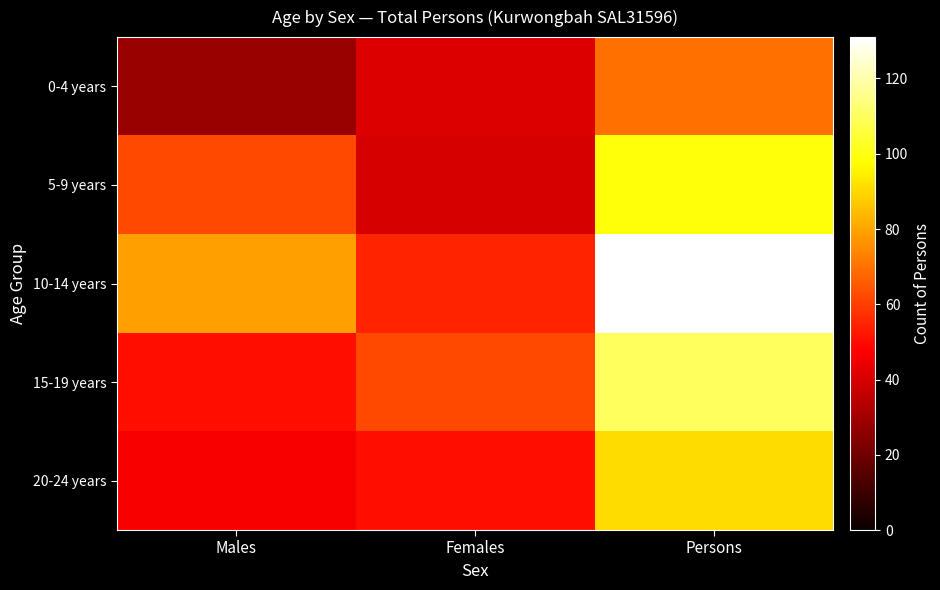

Reading left to right, what are all the values shown in this chart?

0-4 years: Males=28	Females=41	Persons=70
5-9 years: Males=62	Females=40	Persons=99
10-14 years: Males=79	Females=55	Persons=131
15-19 years: Males=51	Females=62	Persons=110
20-24 years: Males=47	Females=51	Persons=91